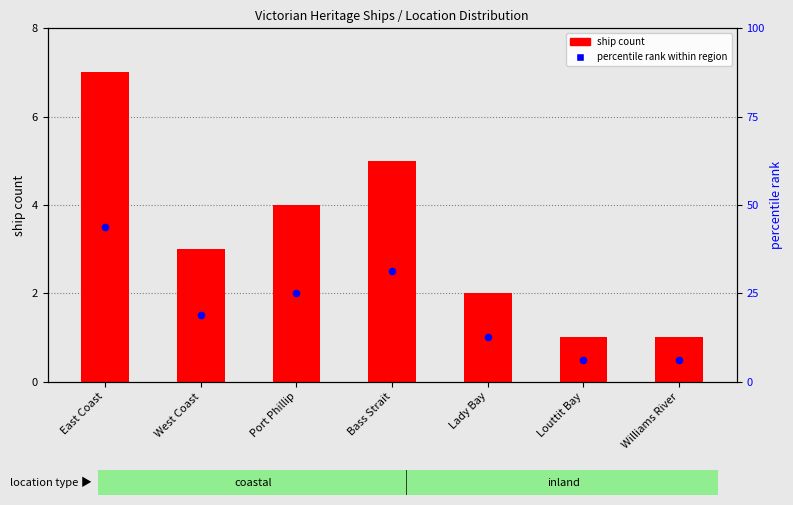

Which series has the largest total across all categories?

percentile rank within region